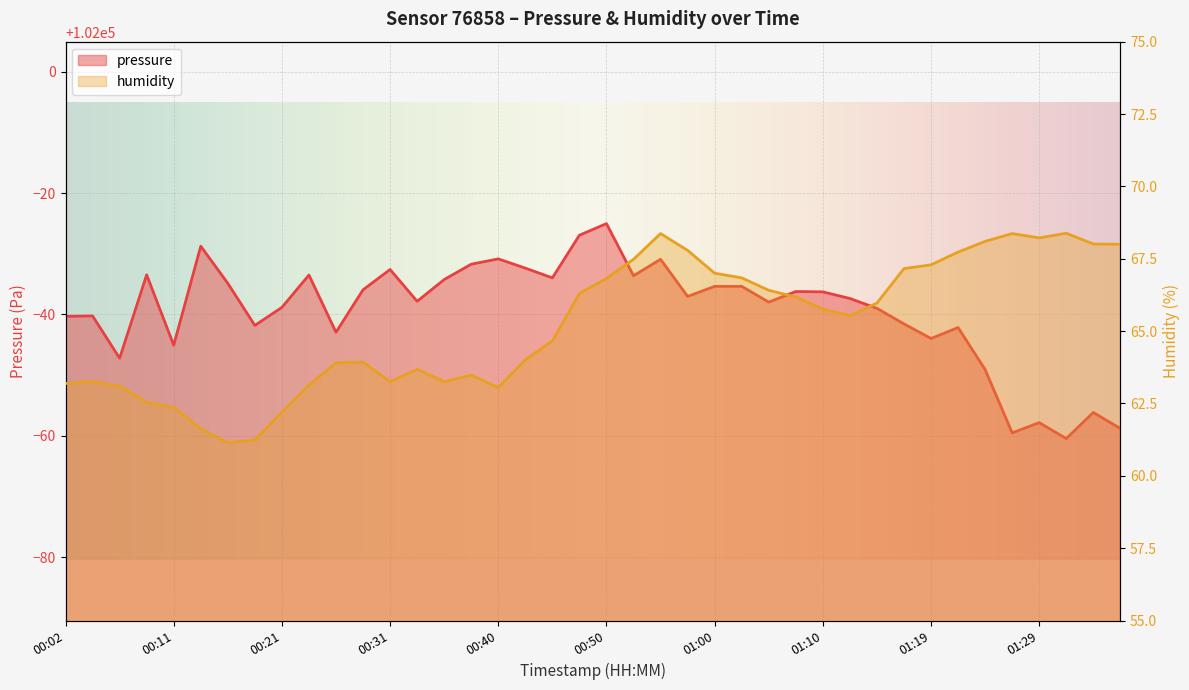

What is the label of the 20th point from the right?

00:50